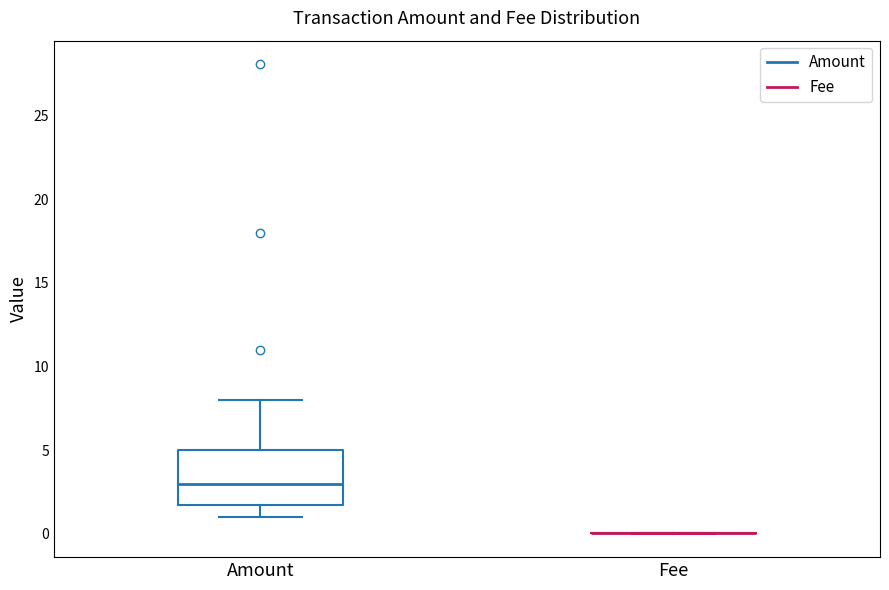

Which box is the tallest, from its lower edge to its upper edge?

Amount